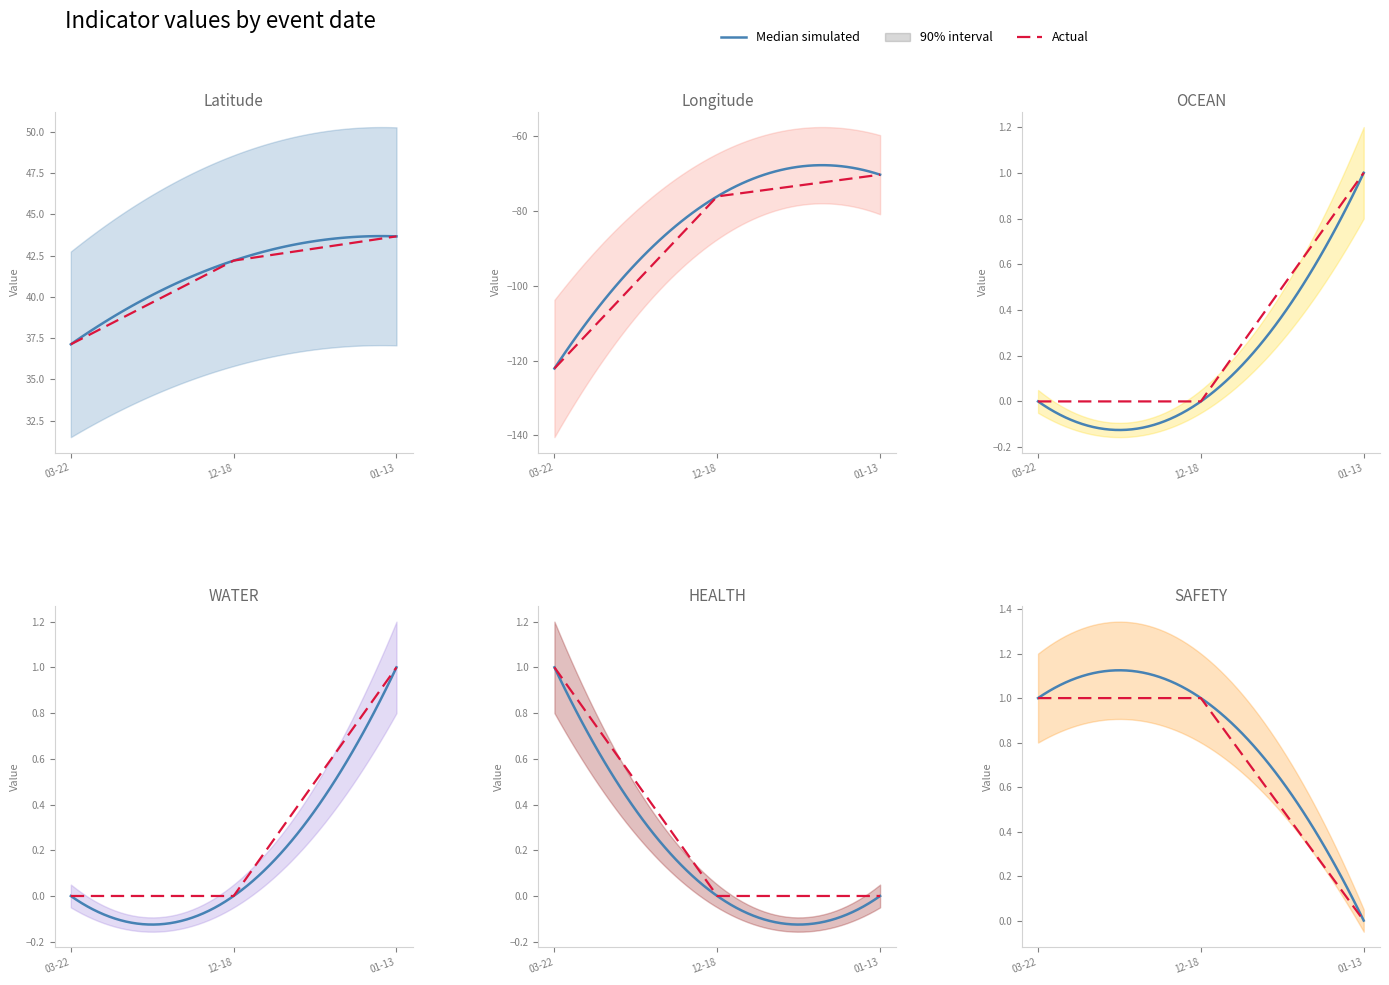

Count the number of categories in the chart.

3